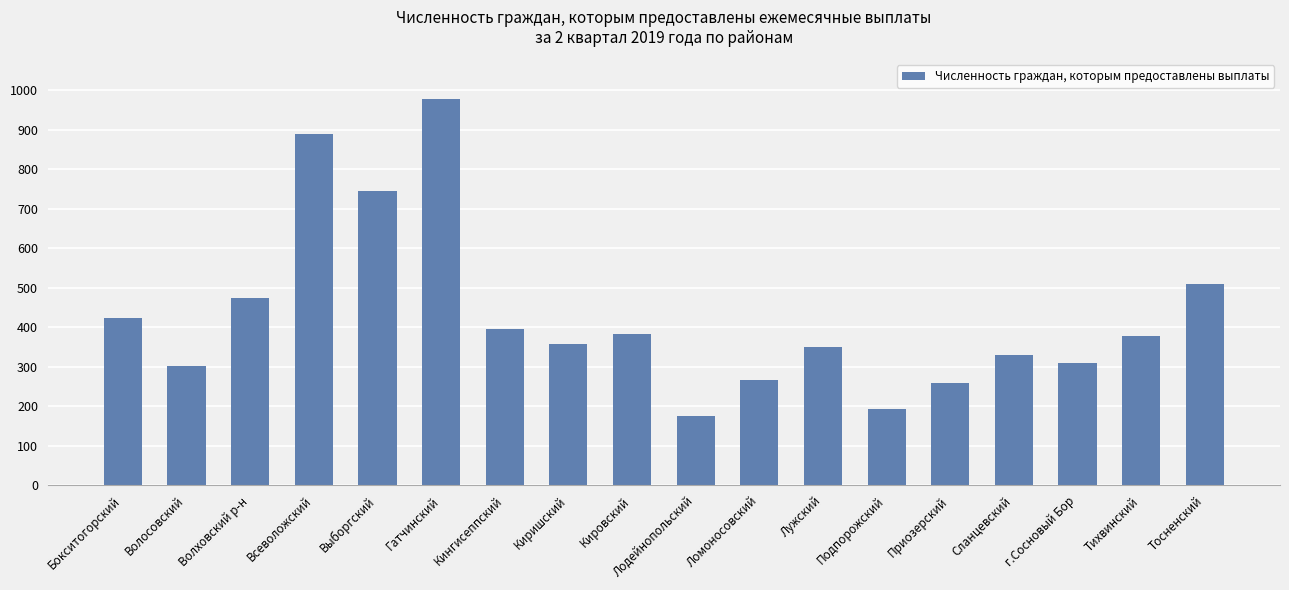

The value at Волосовский is 162. True or false?

False